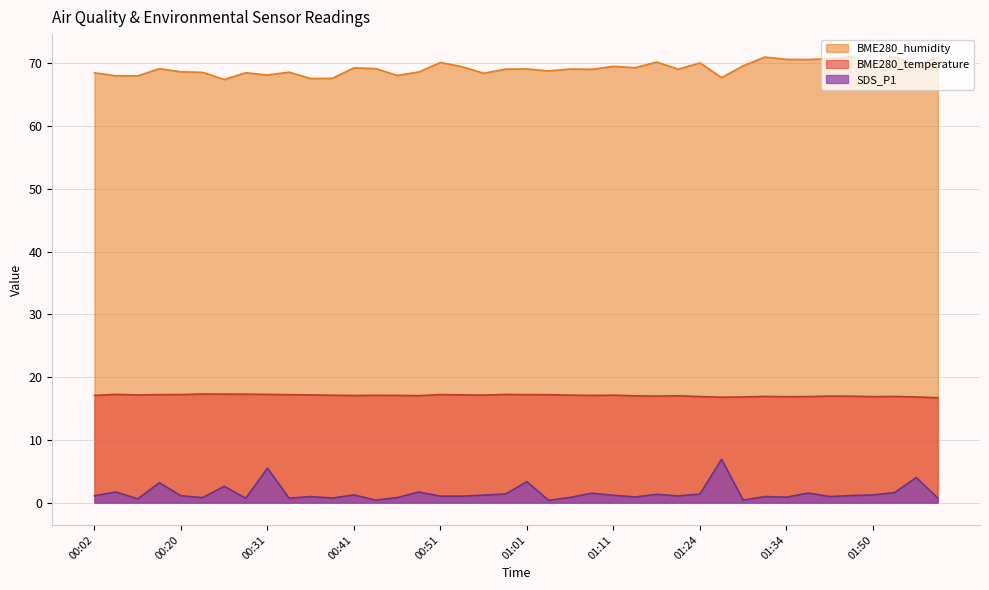

Which series changed the most between 00:12 and 00:58?

BME280_humidity